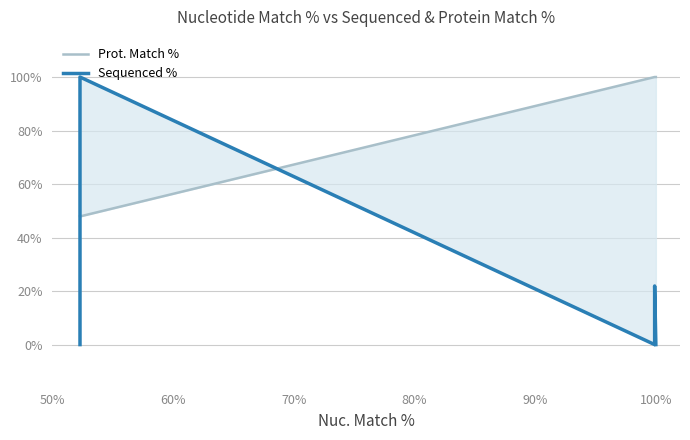

Where do Prot. Match % and Sequenced % first cross each other?

60% and 70%